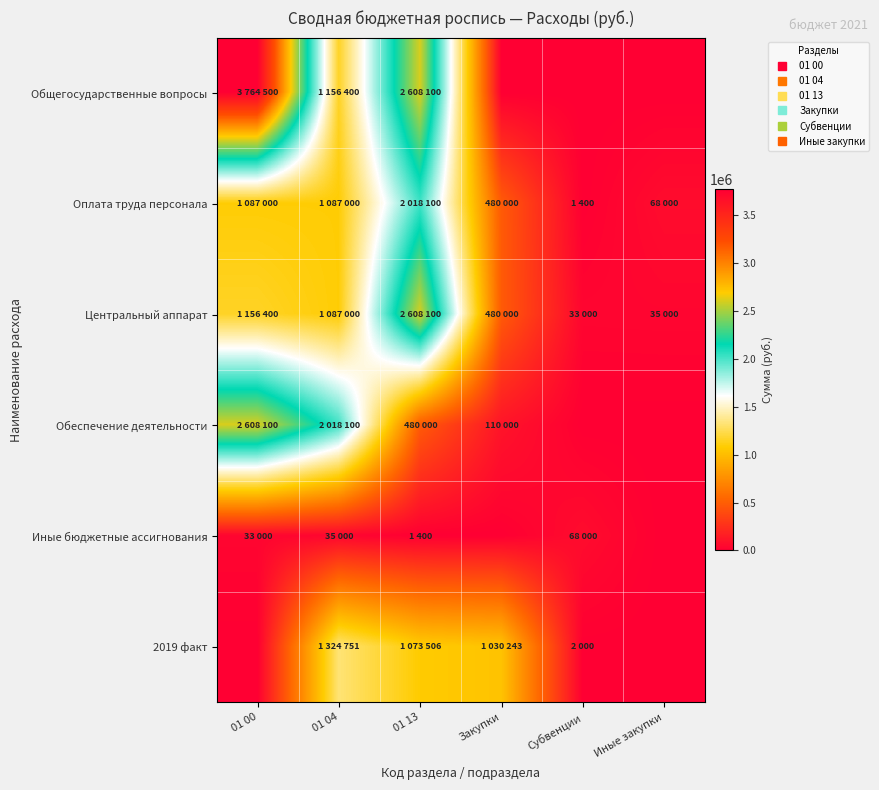

What is the total value across all series at 01 04?

6708251